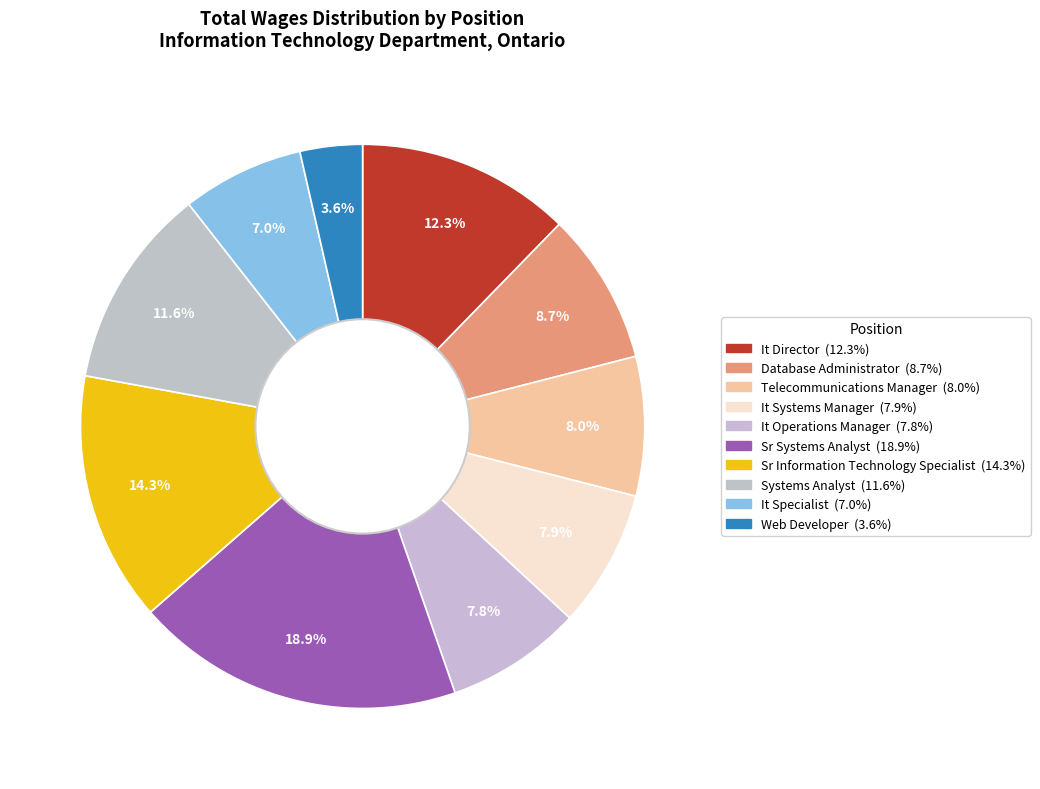

How many slices are in this pie chart?

10